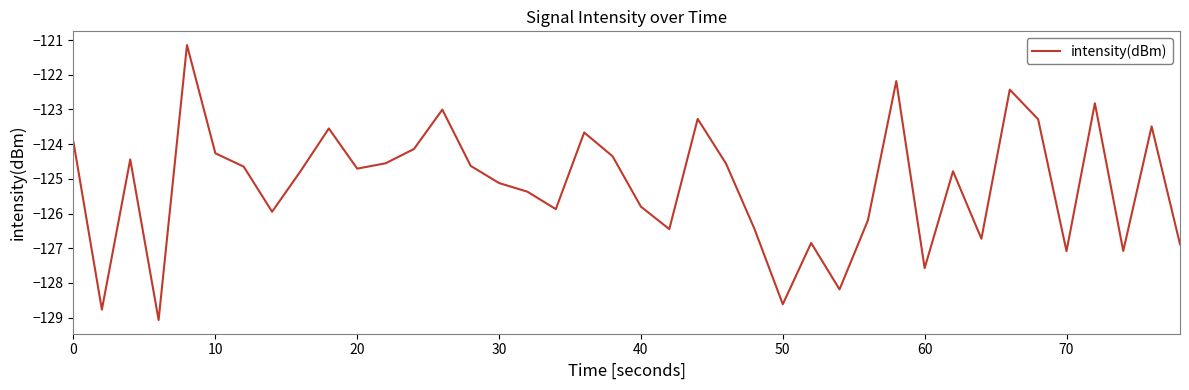

What is the greatest value displayed?

-121.1